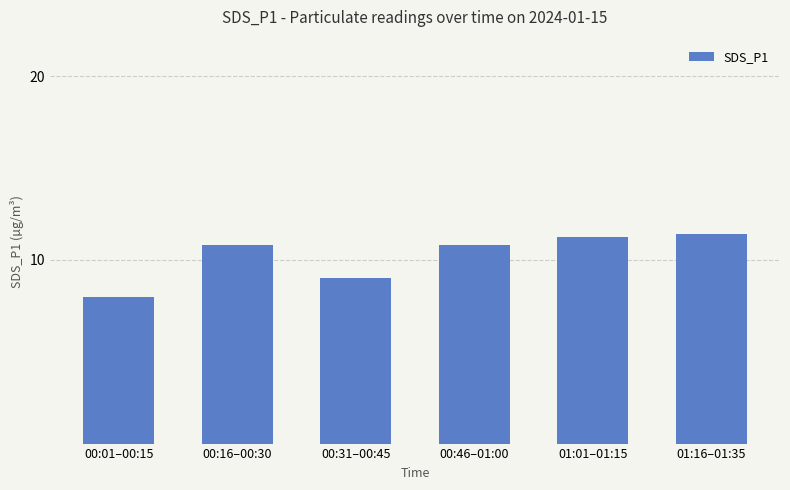

What is the average value?

10.2